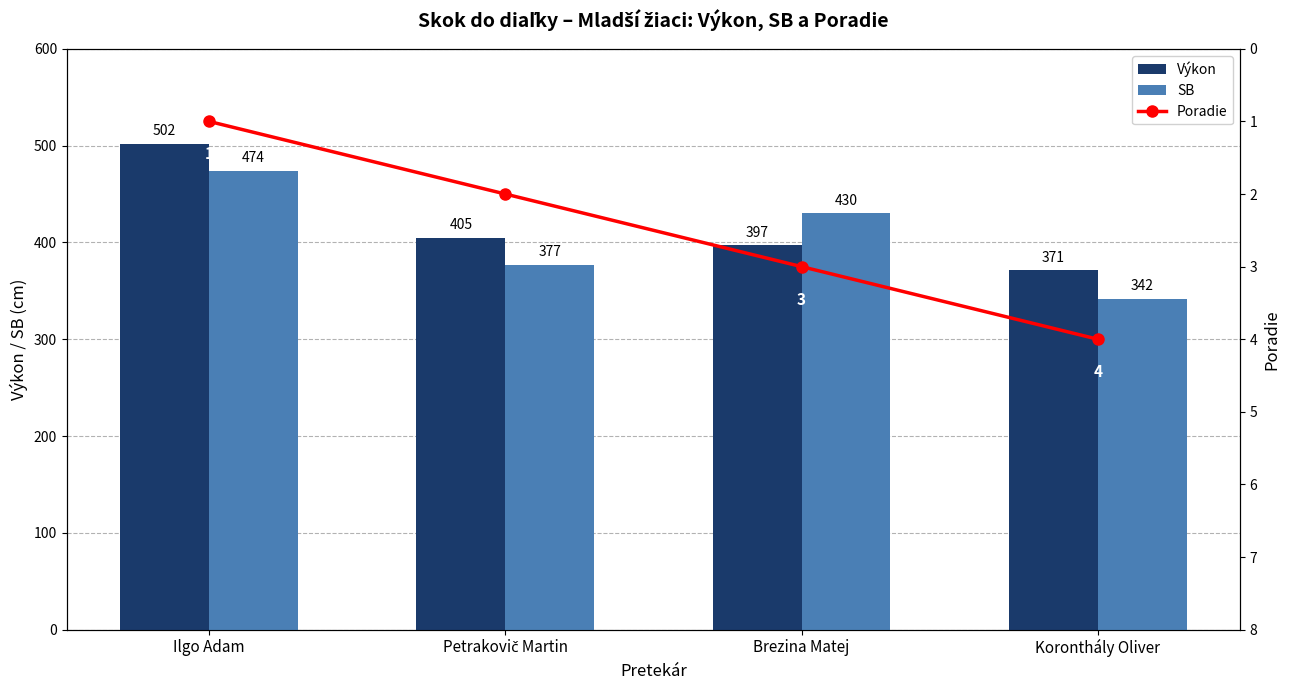

Which category has the lowest value across all series?

Ilgo Adam